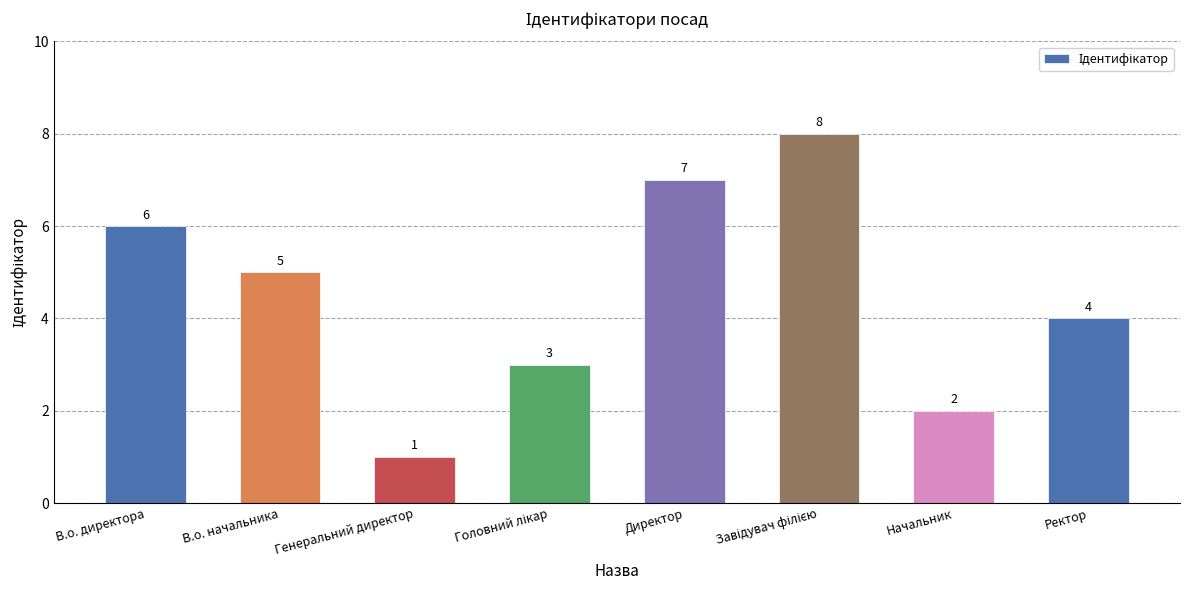

What is the label of the 7th bar from the right?

В.о. начальника